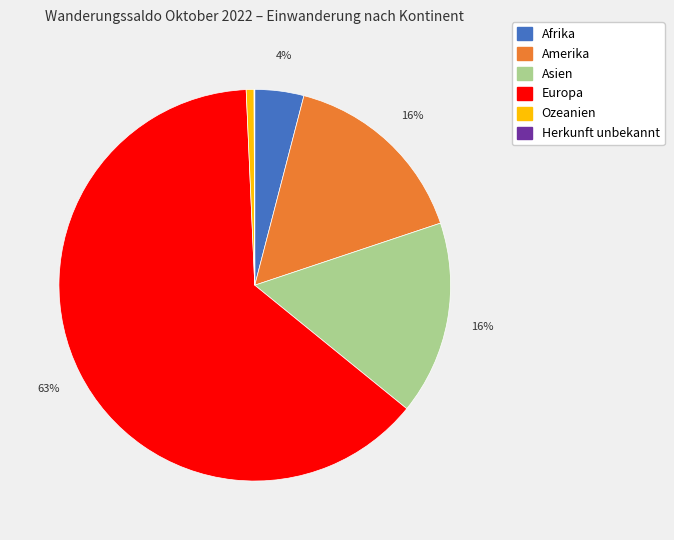

Which has a higher value, Europa or Asien?

Europa